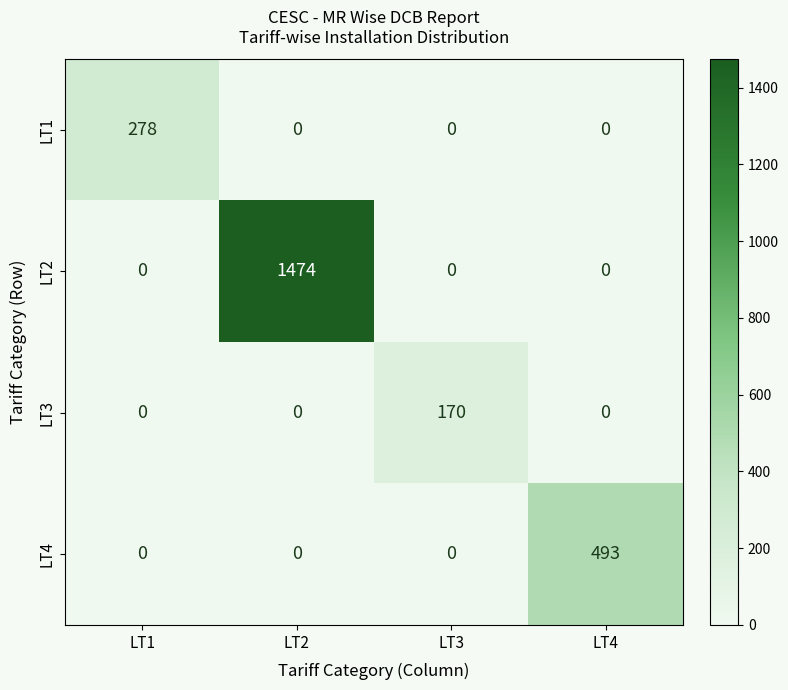

Which label corresponds to the largest value in the chart?

LT2